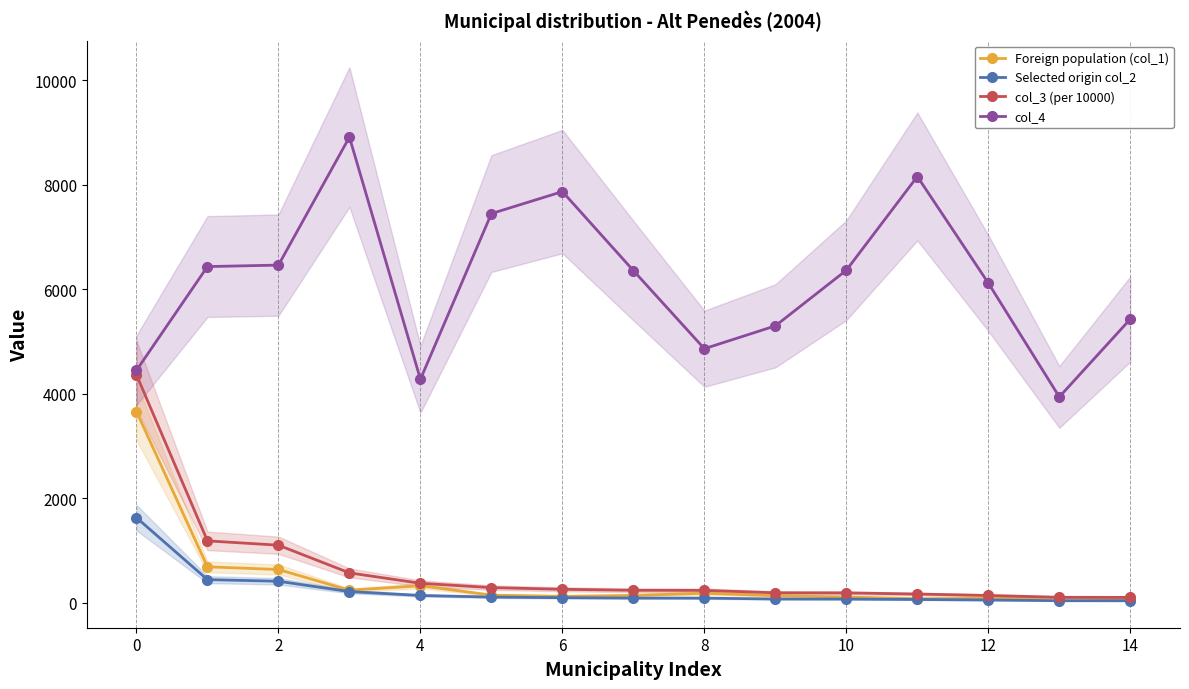

Between 0 and 11, which series saw the biggest shift?

col_3 (per 10000)